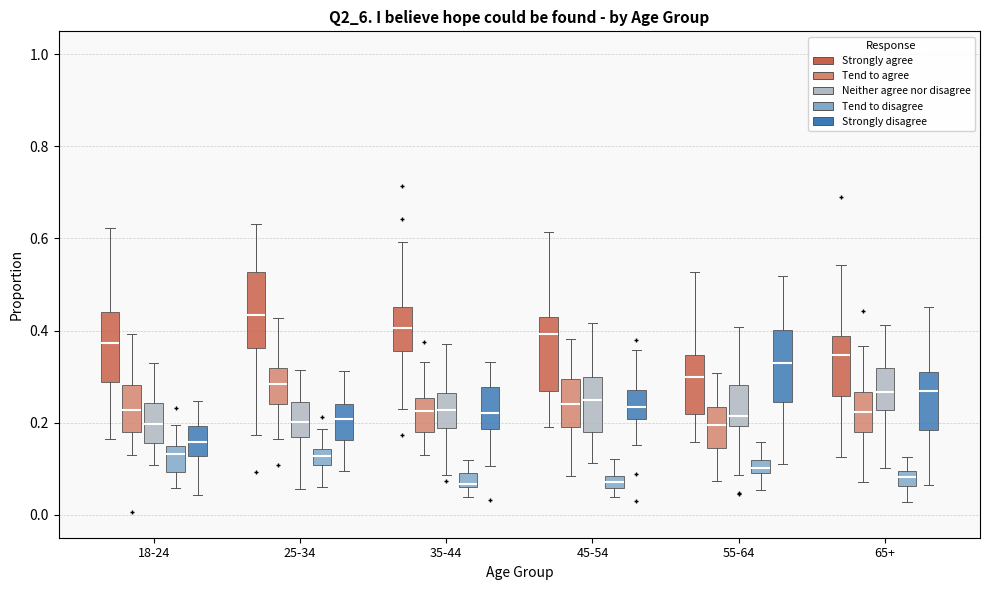

Where does the upper whisker of the box for 65+ (Strongly disagree) end on the y-axis? The values are not printed on the chart, so give them approximately, as read against the axis.

0.46